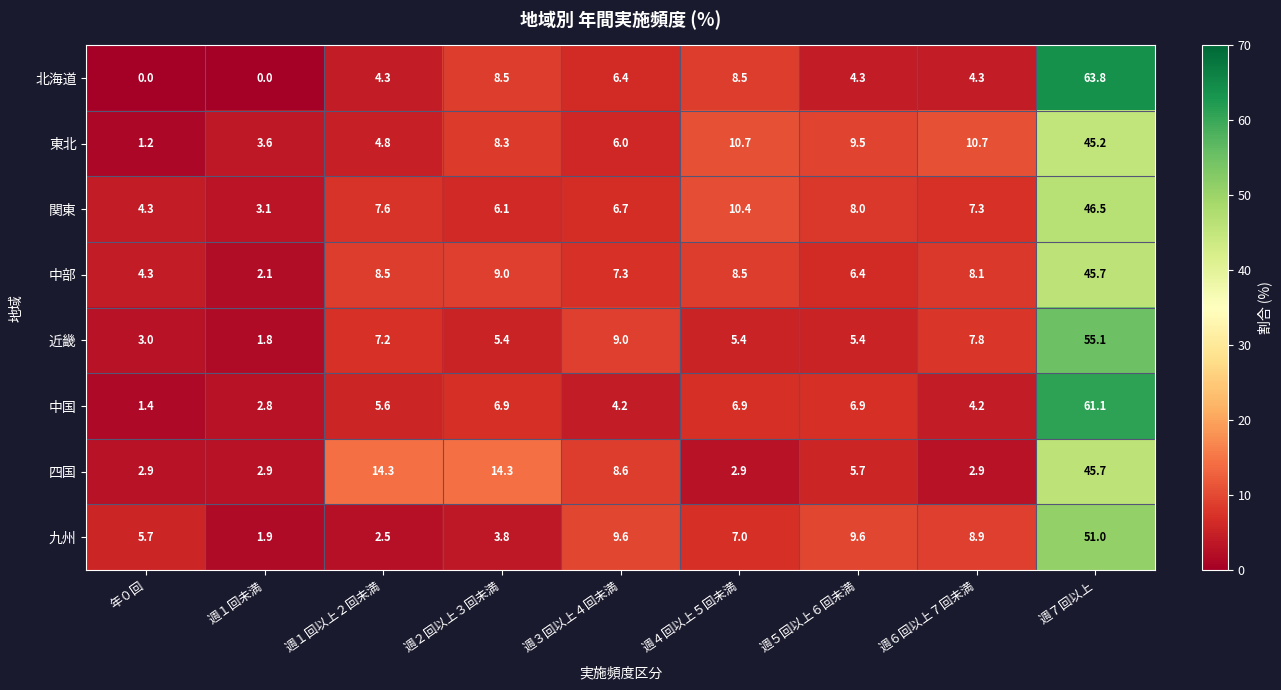

Which series changed the most between 週４回以上５回未満 and 週６回以上７回未満?

北海道